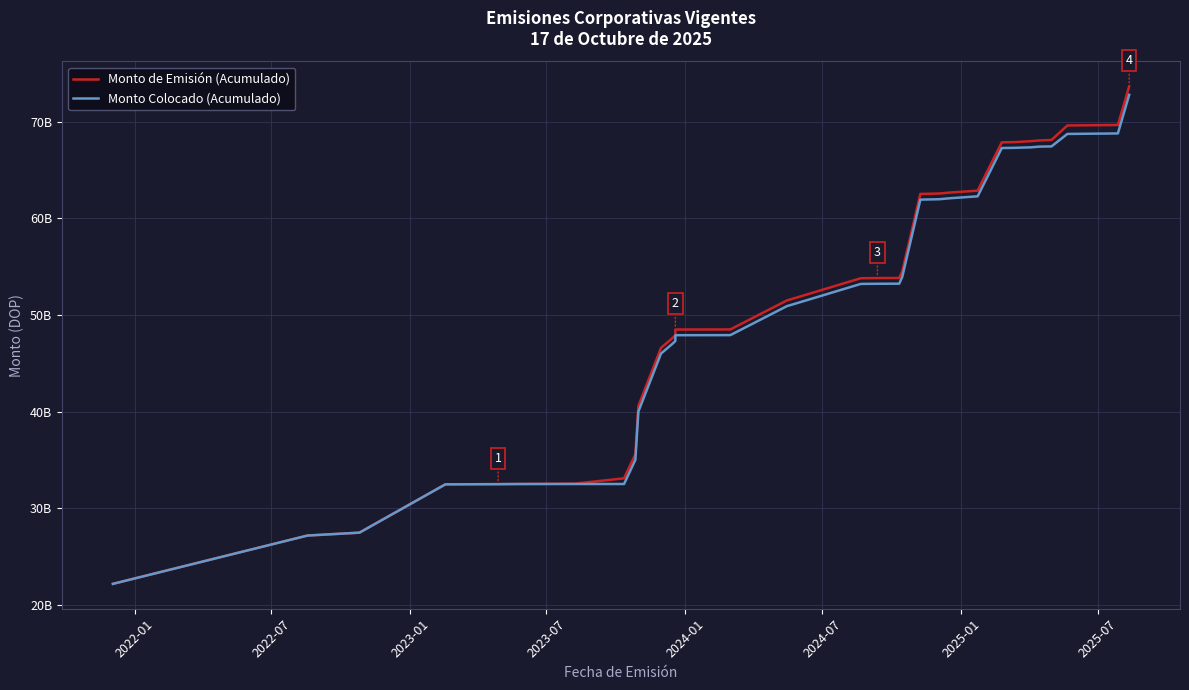

At which label does Monto de Emisión (Acumulado) reach its minimum?

2022-01